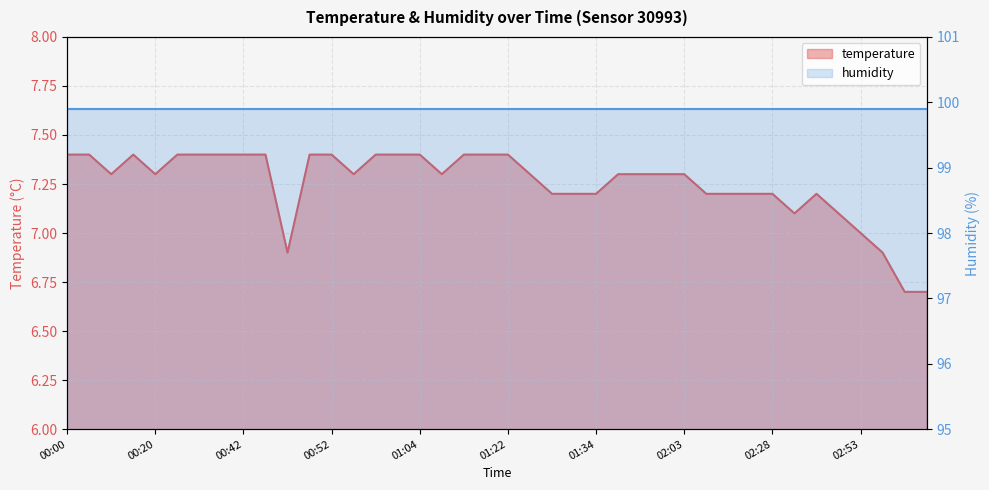

Count the values in the range 7 to 8.

36